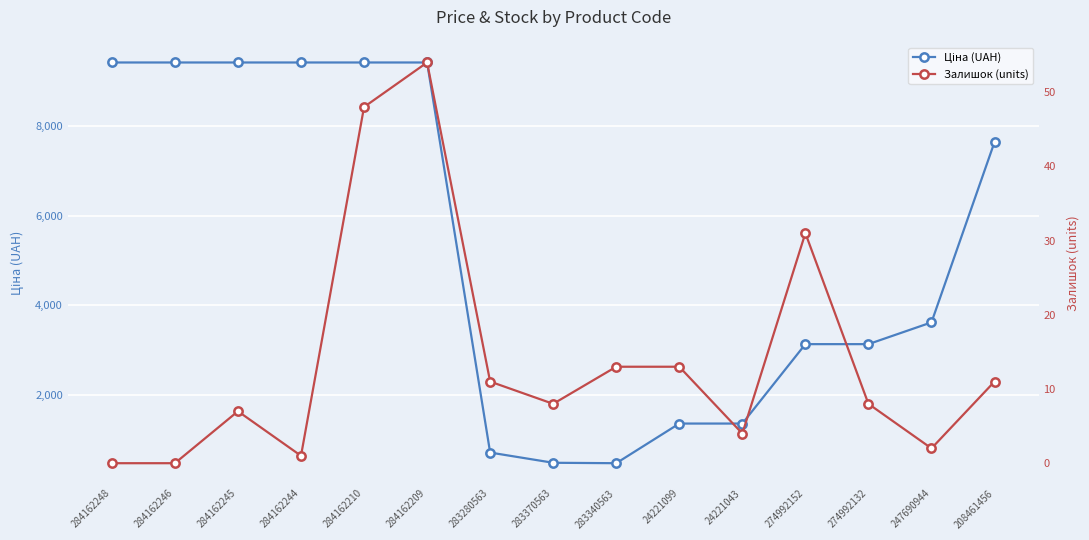

True or false: Ціна (UAH) has more than 0 interior local peaks.

False